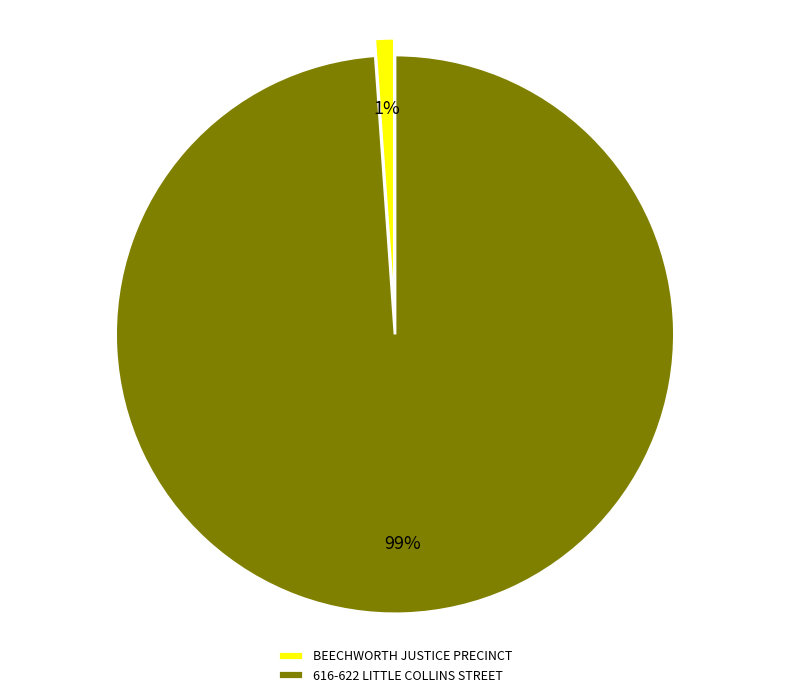

Is there a majority slice in this chart?

Yes